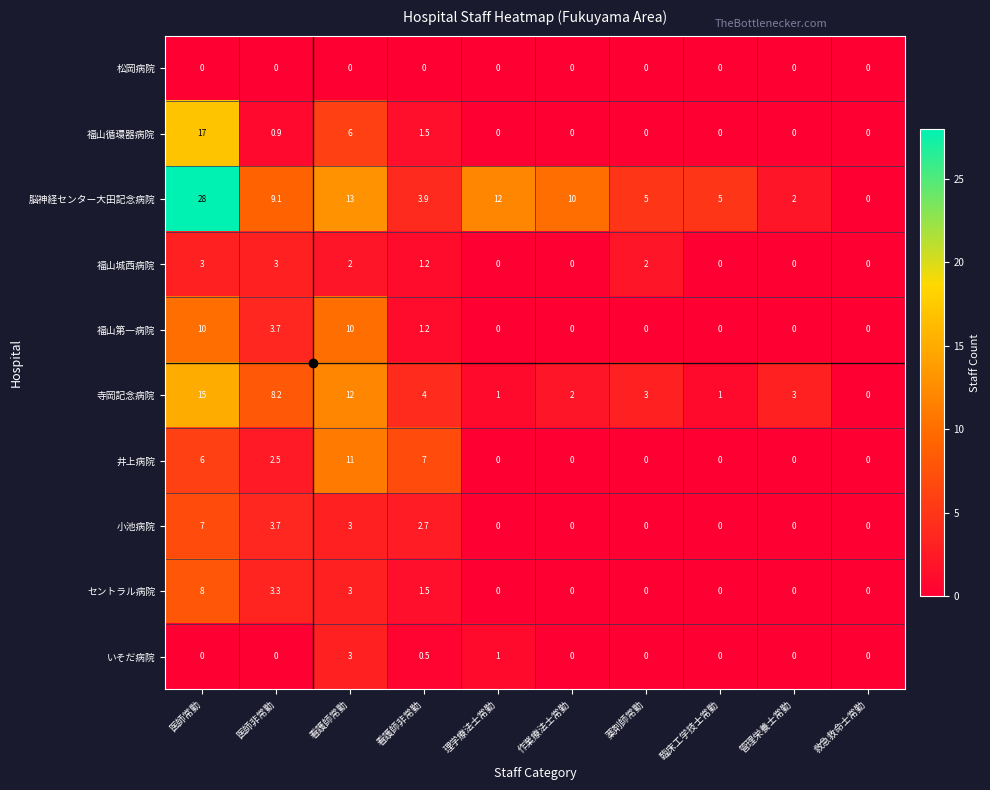

What is the maximum value for 福山第一病院?

10.0